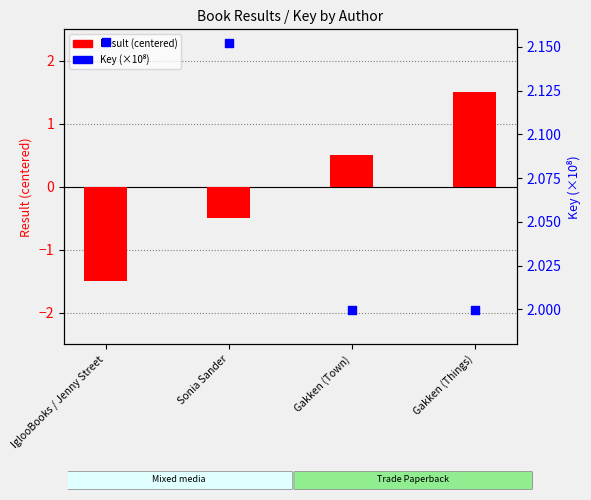

At how many categories does at least one series exceed -1?

4